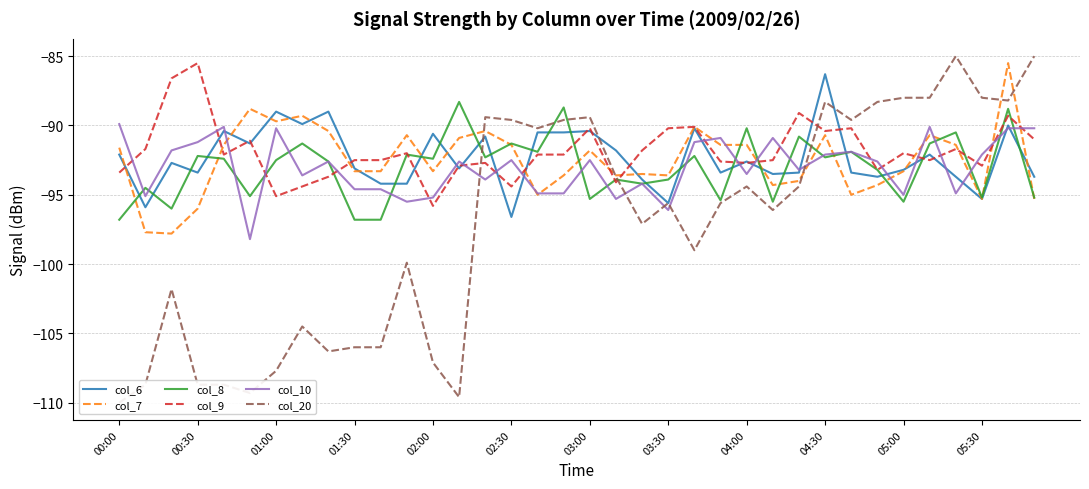

How many lines are shown in the chart?

6